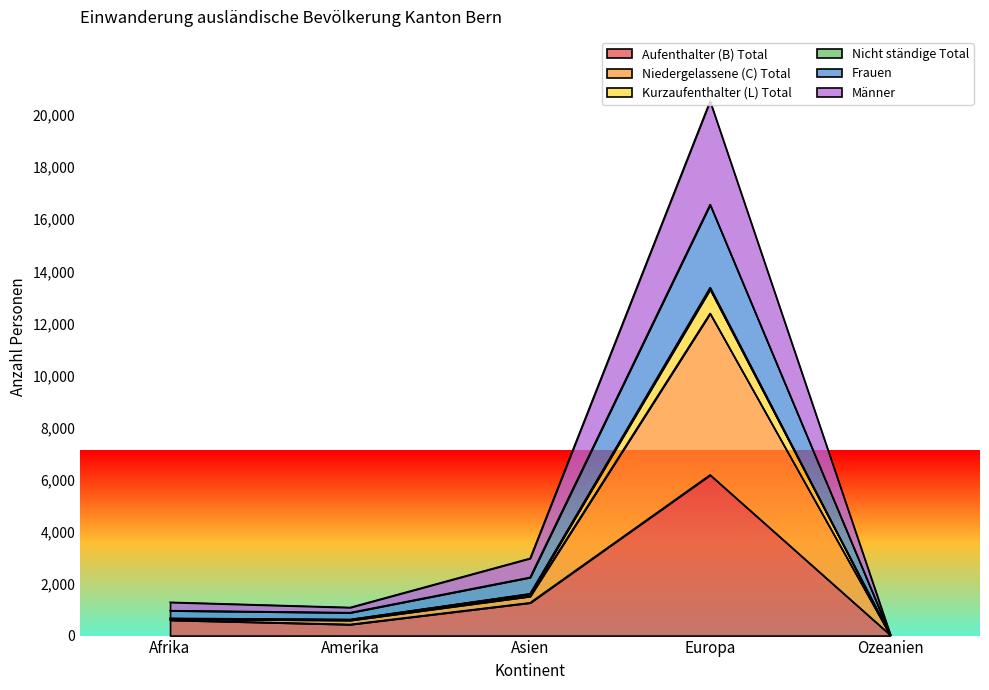

At which label is Aufenthalter (B) Total closest to 3106?

Asien